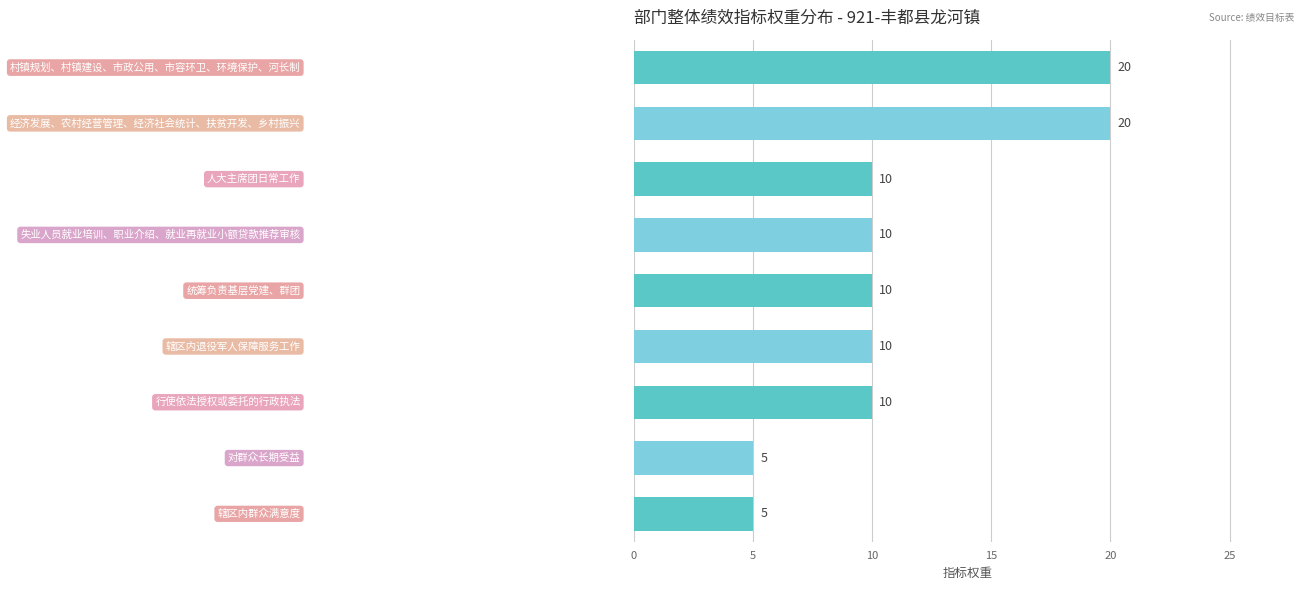

What is the sum of all values?

100